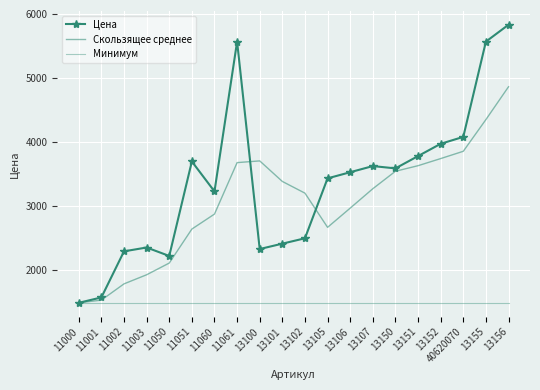

The Цена series shows 1572 at 11001. True or false?

True